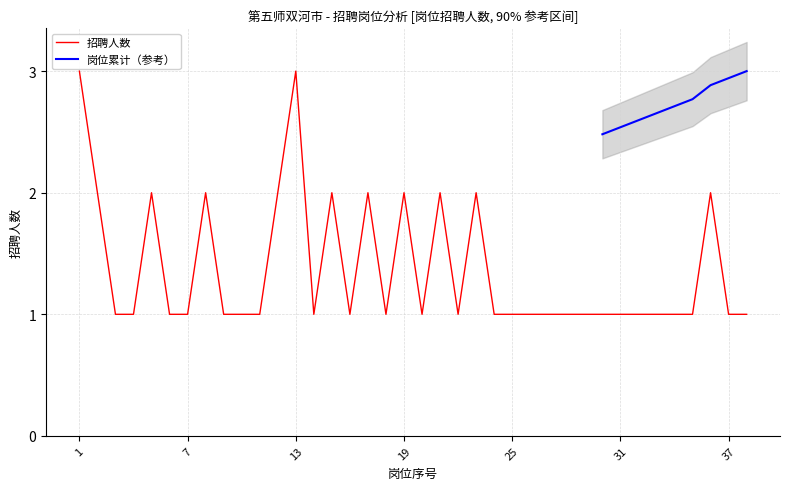

Does the chart display data point markers on the line(s)?

No